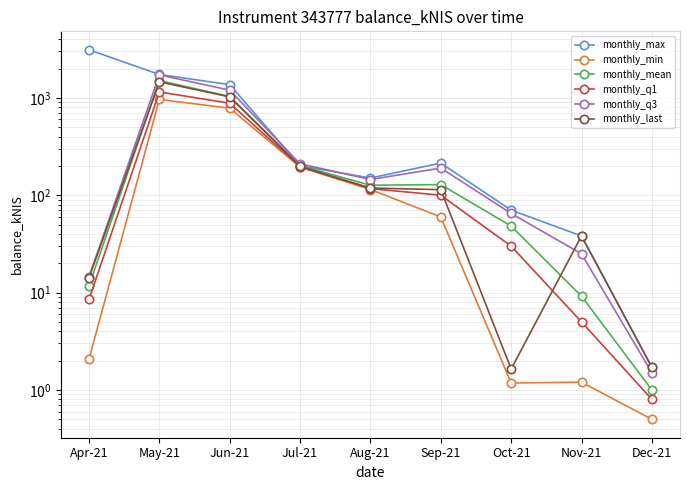

Reading left to right, transcribe all the data shown in this chart.

monthly_max: 3115.4	1737.5	1367.3	200.6	150.2	213.8	70.2	38.1	1.7
monthly_min: 2.1	963.4	782.5	194.6	114.4	59.8	1.2	1.2	0.5
monthly_mean: 11.7	1505.5	1032.7	201.0	126.5	128.6	48.2	9.2	1.0
monthly_q1: 8.5	1150.0	880.0	196.0	117.0	100.0	30.0	5.0	0.8
monthly_q3: 14.5	1720.0	1200.0	210.0	145.0	190.0	65.0	25.0	1.5
monthly_last: 14.2	1460.4	1023.1	197.3	118.5	114.1	1.6	38.1	1.7